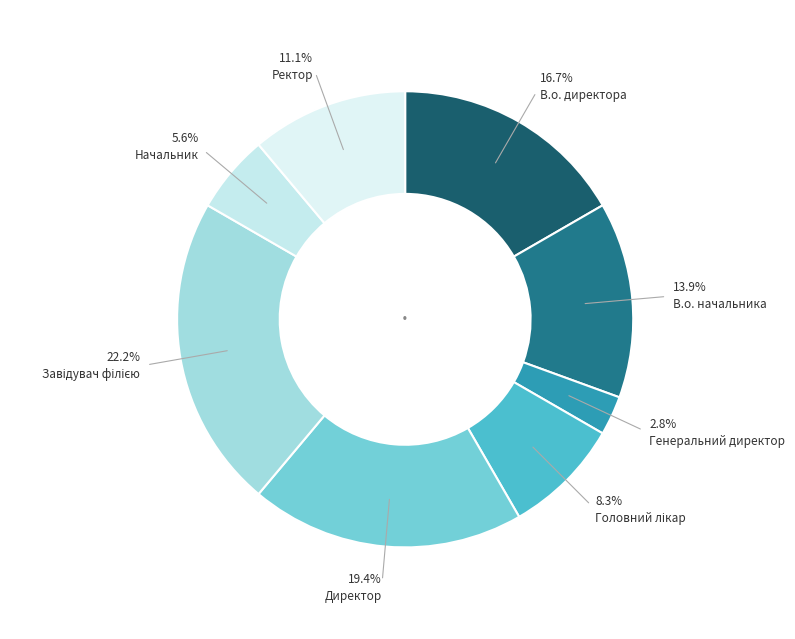

Is the sum of Ректор and Головний лікар greater than half?

No